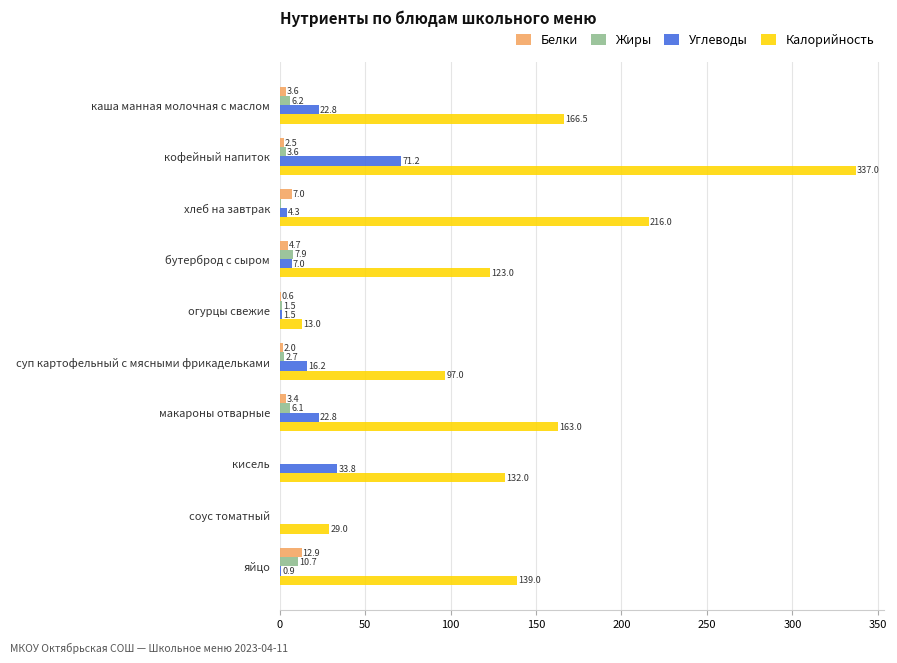

Where is Белки nearest to the value 6?

хлеб на завтрак